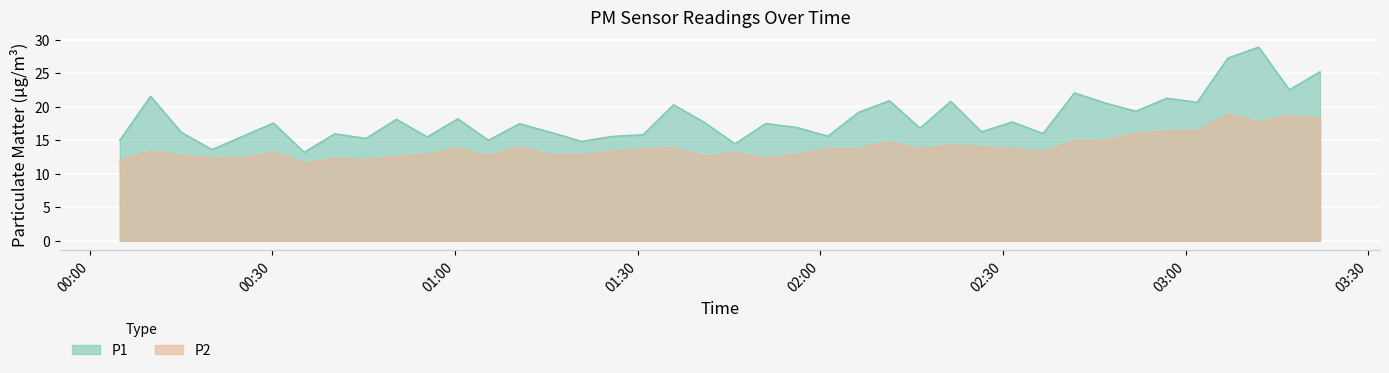

How many interior local peaks does the P2 series have?

11